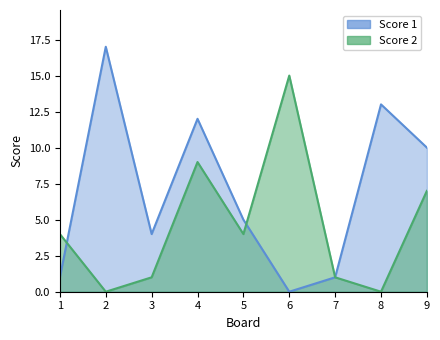

What is the total value across all series at 5?

9